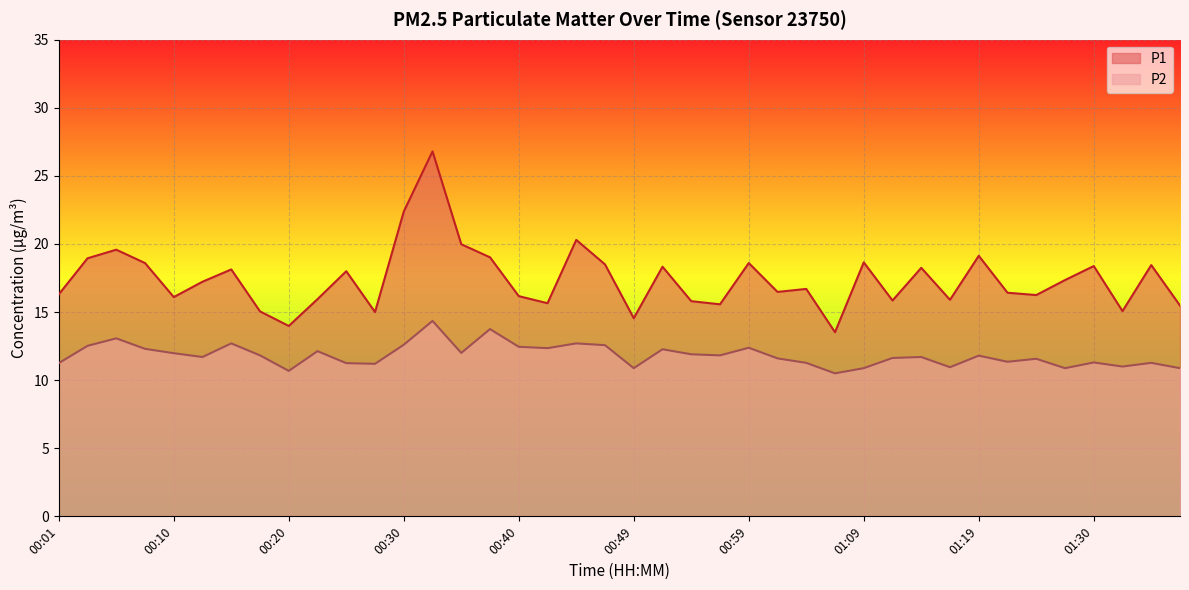

How many interior local peaks does the P1 series have?

13